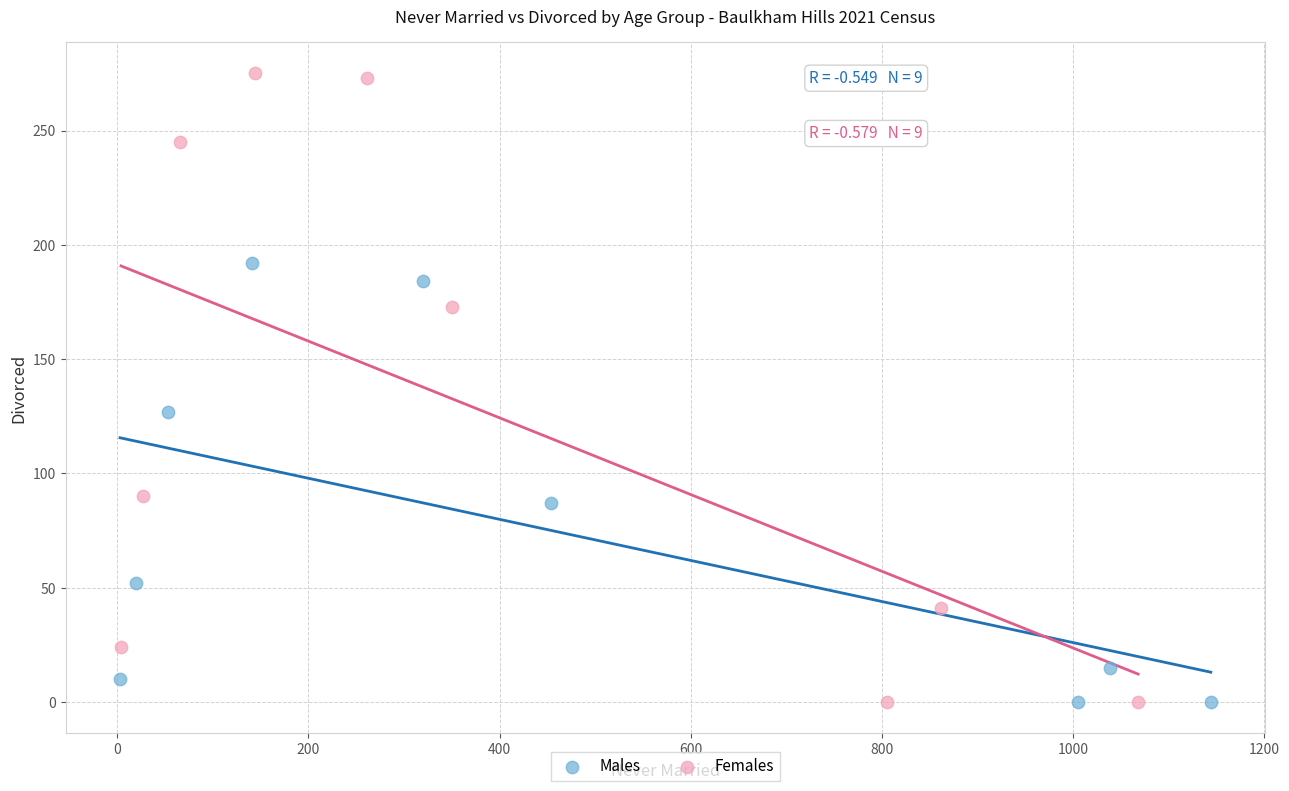

What are all the series names shown in the legend?

Males, Females